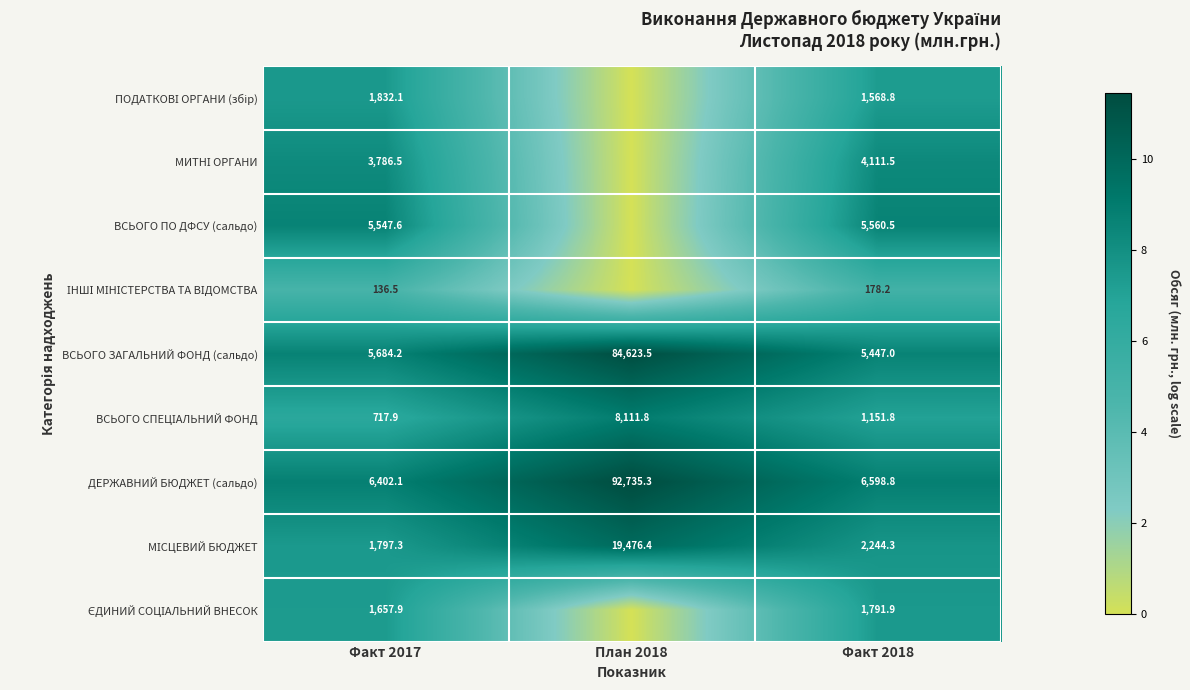

What is the total value across all series at Факт 2017?

27562.1